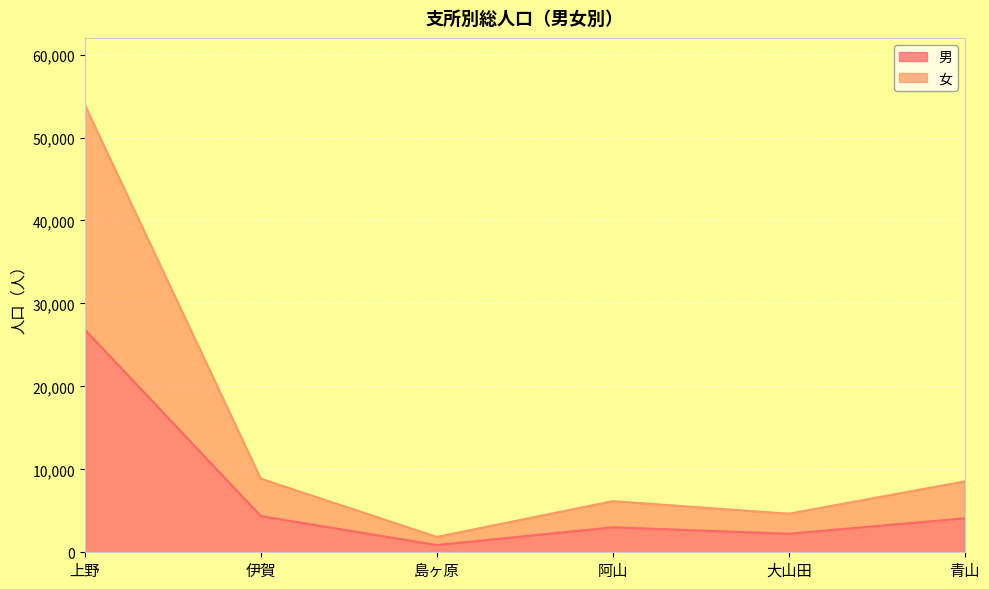

What is the label of the 2nd point from the right?

大山田